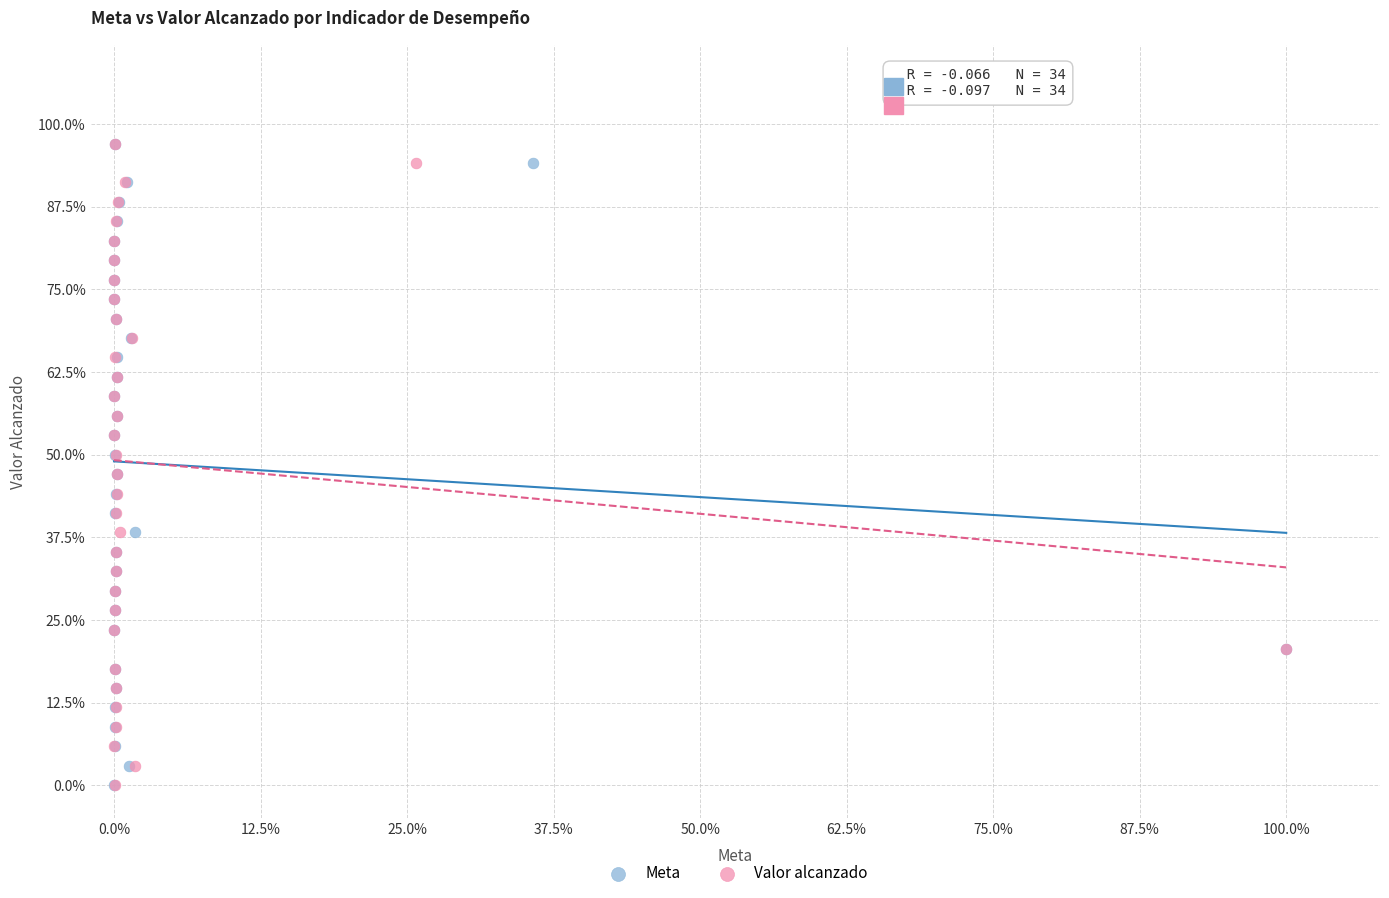

What are all the series names shown in the legend?

Meta, Valor alcanzado